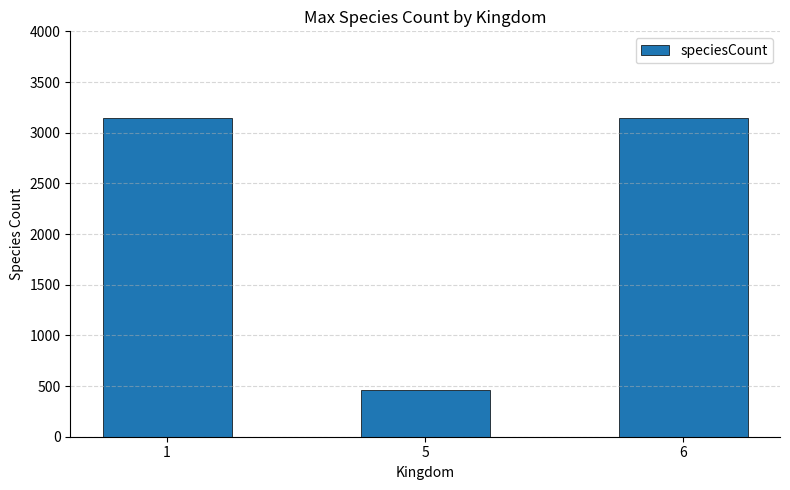

Is it true that the value at 1 is 763?

False